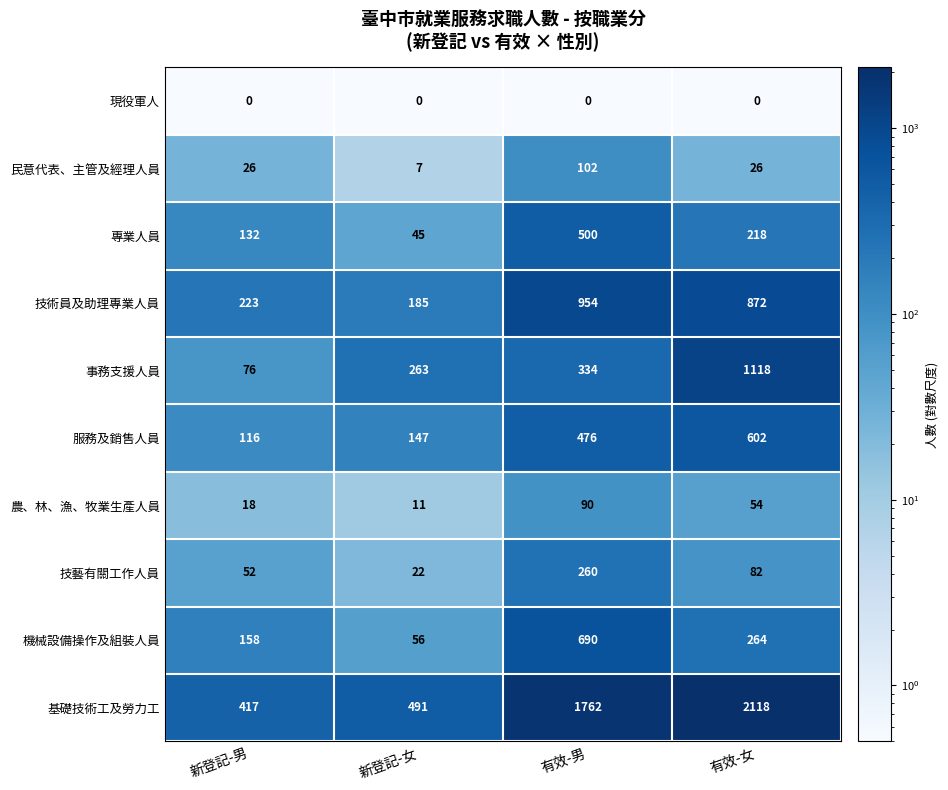

What is the total value across all series at 有效-男?

5168